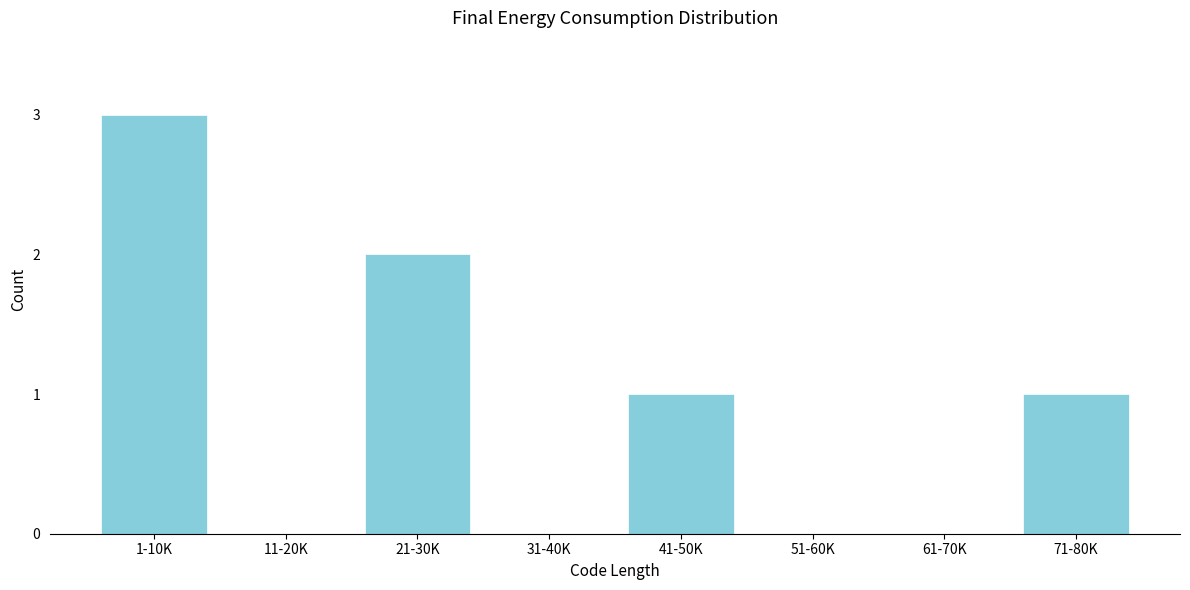

Reading right to left, list all the values displayed in this chart.

71-80K=1	61-70K=0	51-60K=0	41-50K=1	31-40K=0	21-30K=2	11-20K=0	1-10K=3